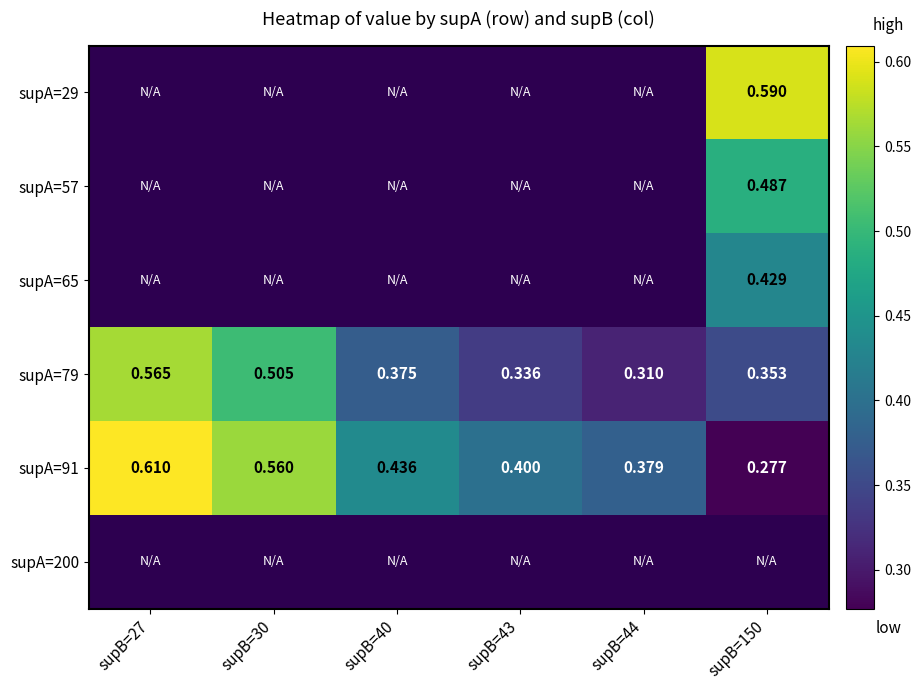

At which category does the chart reach its minimum across all series?

supB=150